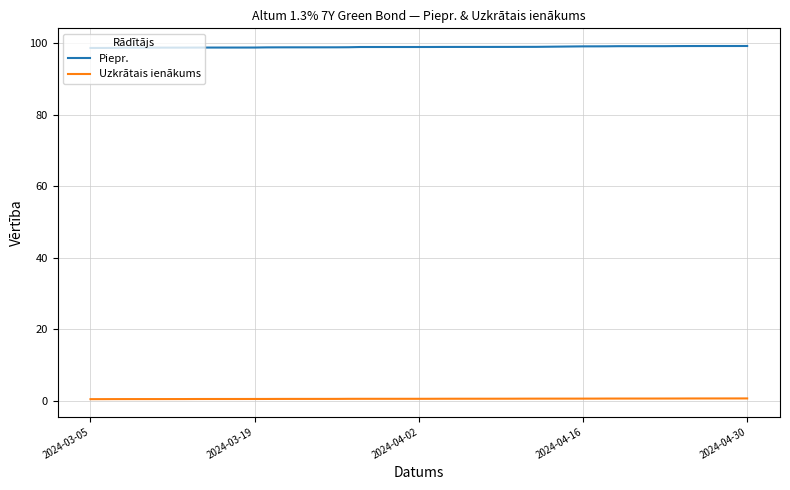

How many lines are shown in the chart?

2